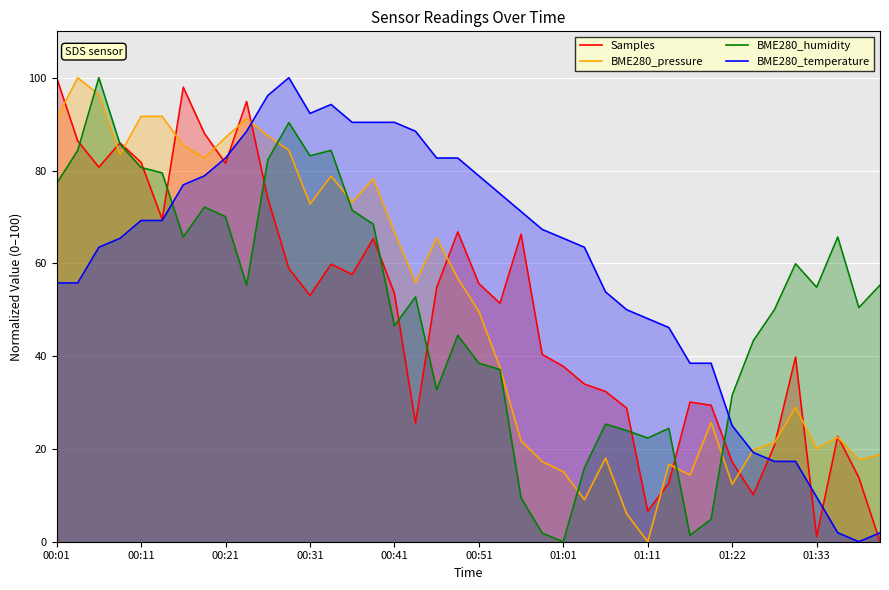

Reading left to right, transcribe all the data shown in this chart.

Samples: 100.0	86.4	80.7	86.0	81.8	69.5	97.9	88.0	81.6	94.9	74.1	58.9	53.1	59.8	57.6	65.3	53.5	25.6	54.7	66.8	55.6	51.4	66.3	40.4	37.8	34.0	32.4	28.8	6.6	12.6	30.1	29.4	17.2	10.1	20.7	39.8	1.1	22.7	13.8	0.0
BME280_pressure: 91.3	100.0	96.4	83.4	91.7	91.7	85.4	82.7	87.1	91.2	87.5	84.4	72.8	78.8	73.2	78.2	66.8	55.8	65.5	56.8	49.6	37.6	21.7	17.3	15.1	9.1	18.0	6.0	0.0	16.7	14.3	25.7	12.4	19.8	21.3	29.0	20.1	22.5	17.7	18.8
BME280_humidity: 77.2	84.3	100.0	85.7	80.6	79.5	65.7	72.1	70.0	55.3	82.3	90.3	83.2	84.3	71.4	68.4	46.5	52.8	32.7	44.5	38.5	37.1	9.4	1.8	0.0	15.9	25.3	24.0	22.4	24.4	1.4	4.8	31.6	43.3	50.0	59.9	54.8	65.7	50.5	55.3
BME280_temperature: 55.8	55.8	63.5	65.4	69.2	69.2	76.9	78.8	82.7	88.5	96.2	100.0	92.3	94.2	90.4	90.4	90.4	88.5	82.7	82.7	78.8	75.0	71.2	67.3	65.4	63.5	53.8	50.0	48.1	46.2	38.5	38.5	25.0	19.2	17.3	17.3	9.6	1.9	0.0	1.9